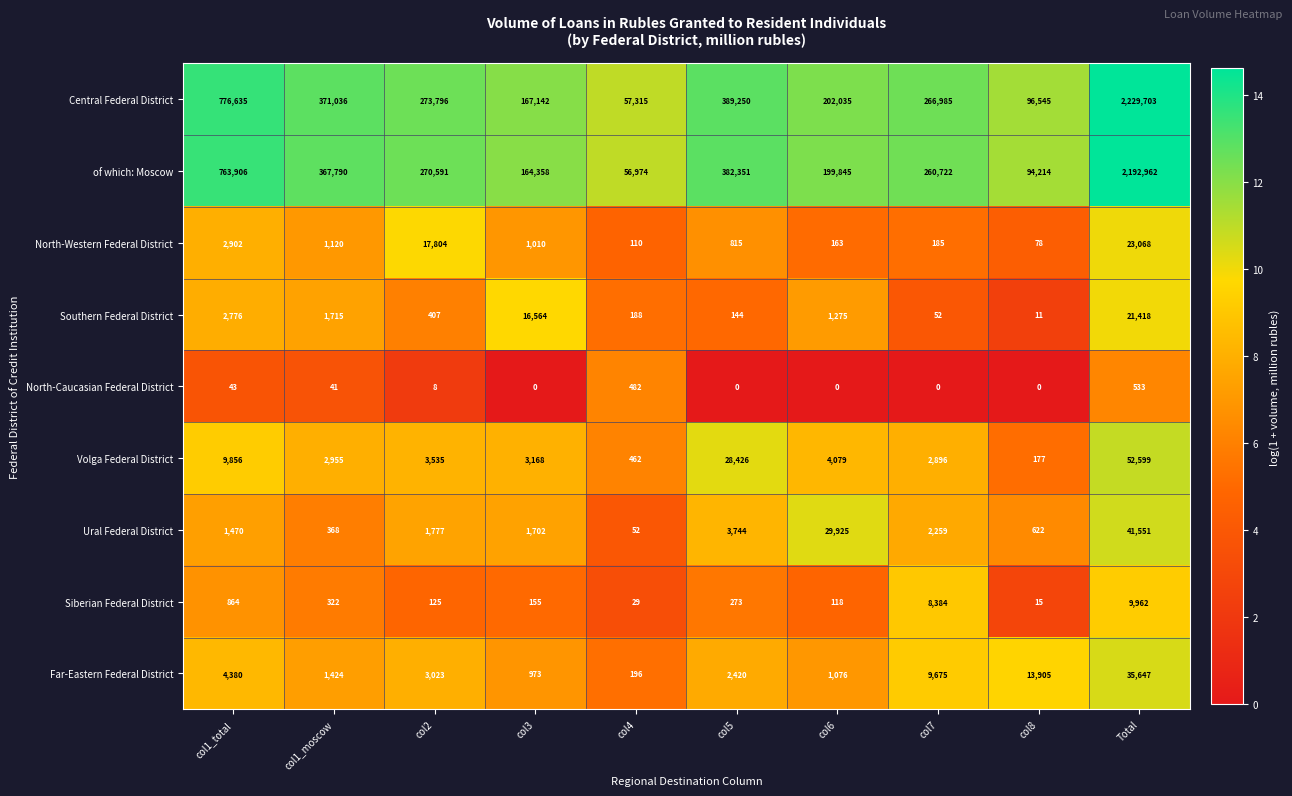

At which label does North-Caucasian Federal District reach its peak?

Total